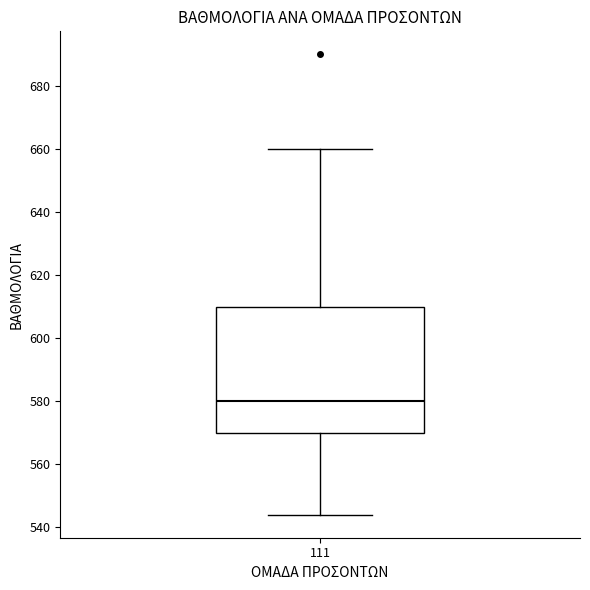

Transcribe this box plot: give where the median line is, the range the box spans, and where the two whiskers end, as read against the y-axis. The values are not printed on the chart, so give them approximately, as read against the axis.

median 580, box 570 to 610, whiskers 544 to 660